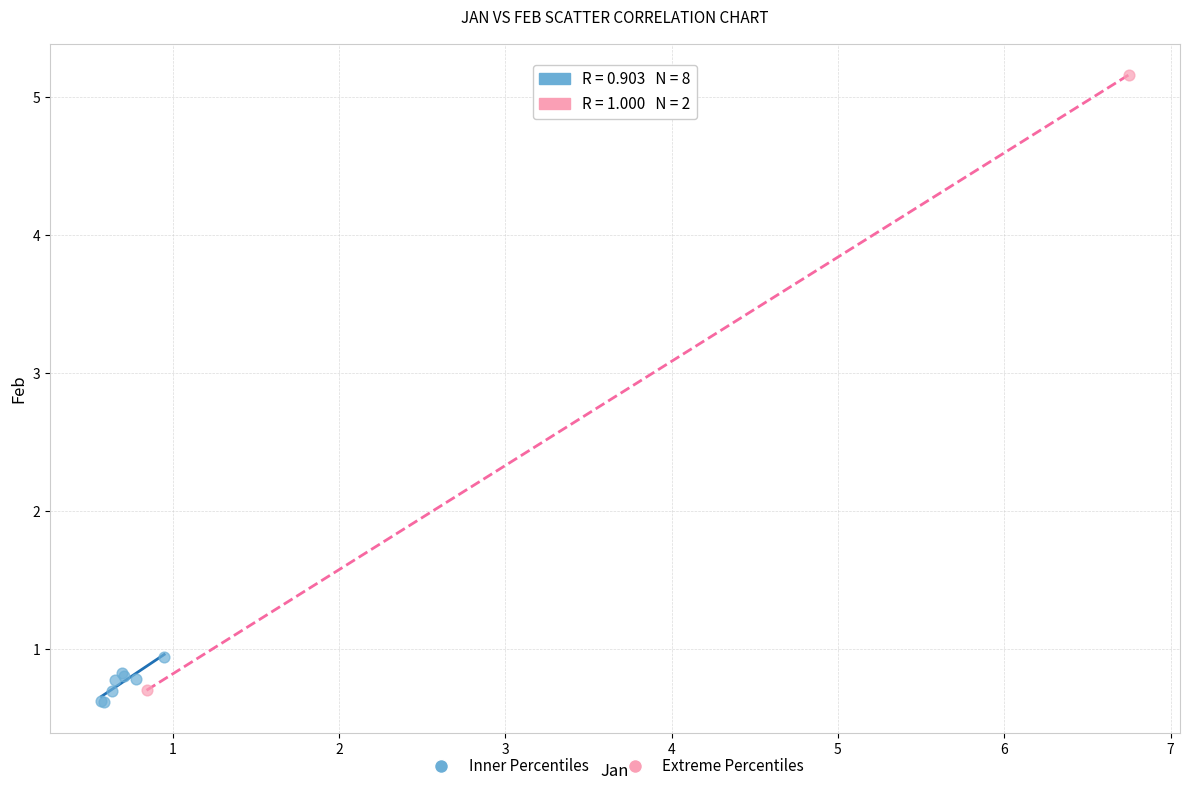

What are all the series names shown in the legend?

Inner Percentiles, Extreme Percentiles